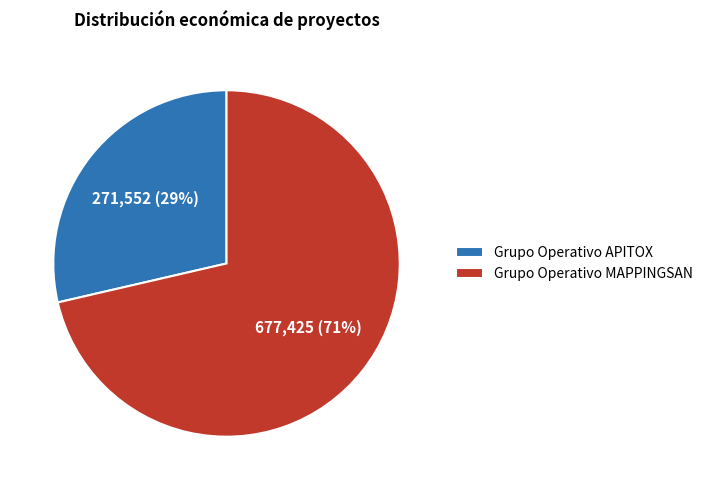

Does any single category account for the majority?

Yes